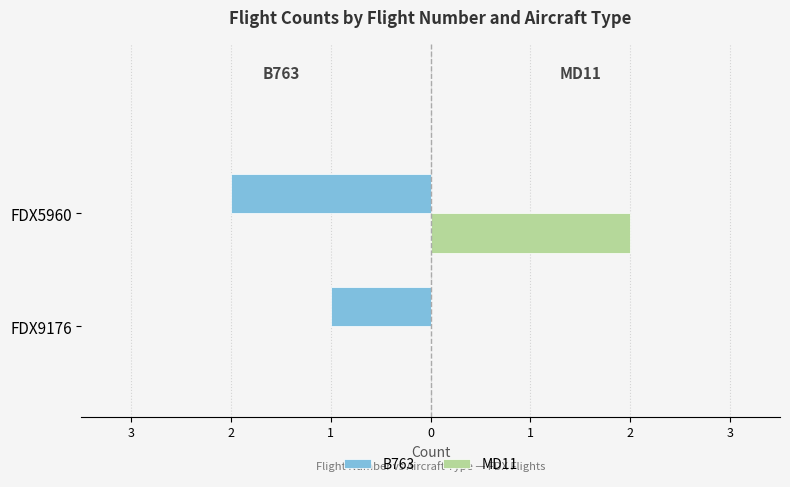

What are all the series names shown in the legend?

B763, MD11